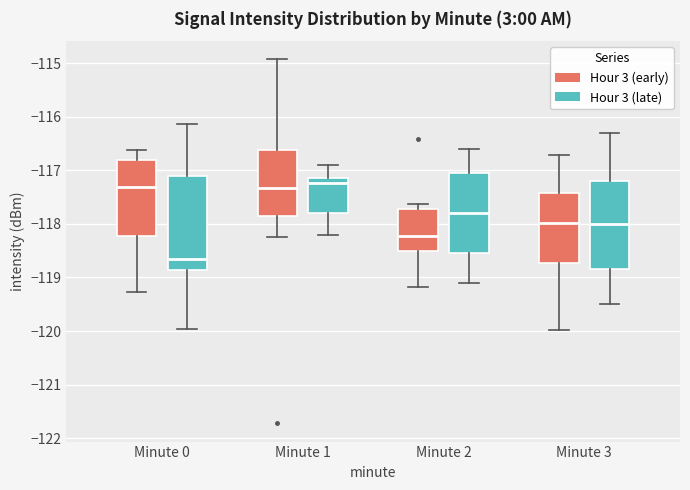

Which box's median line is the lowest?

Minute 0 (Hour 3 (late))